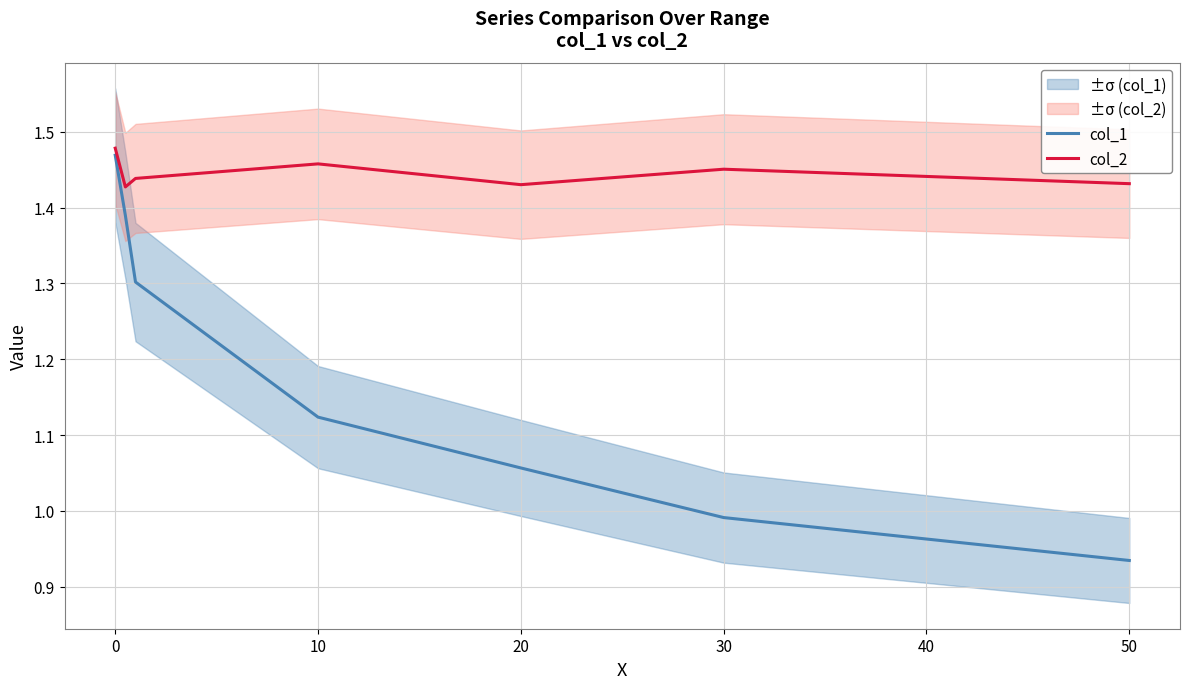

Rank the series by their maximum value, from highest to lowest.

col_2, col_1